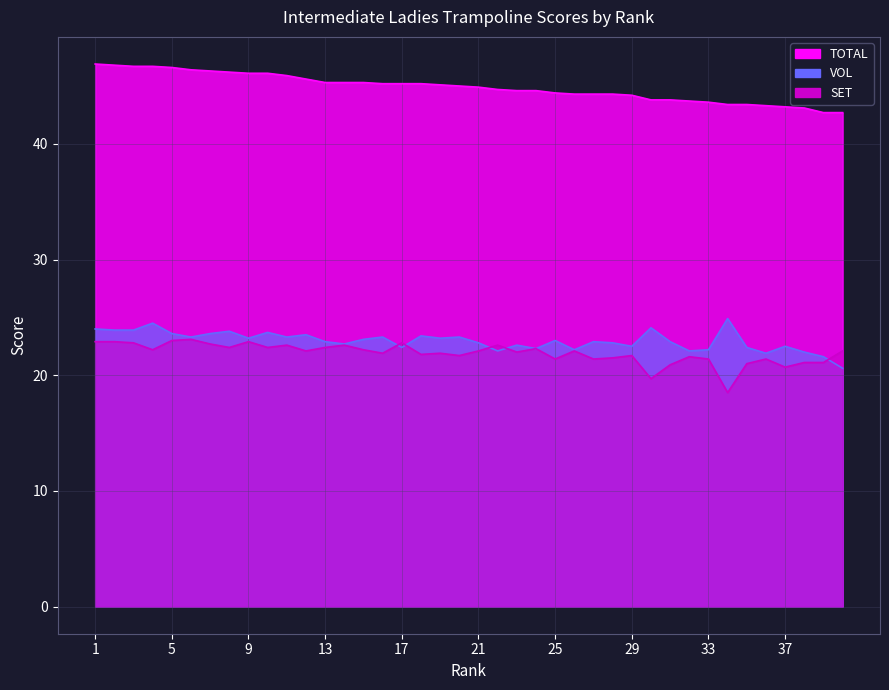

What is the value of the TOTAL point at the 2nd from the left?

46.8